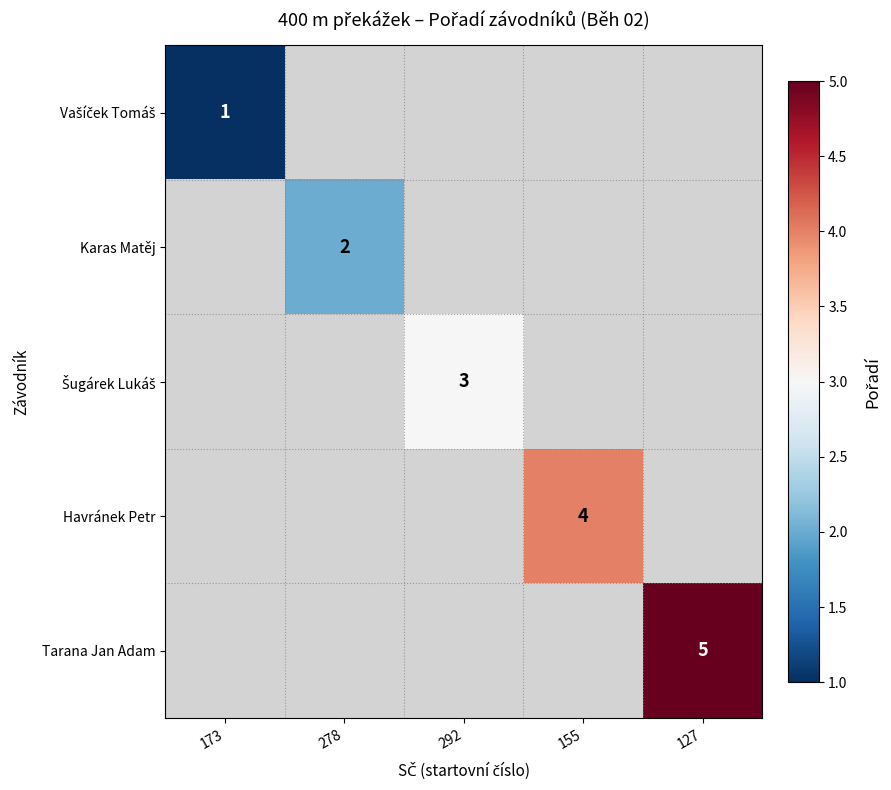

What is the approximate value of Havránek Petr at 155?

4.0